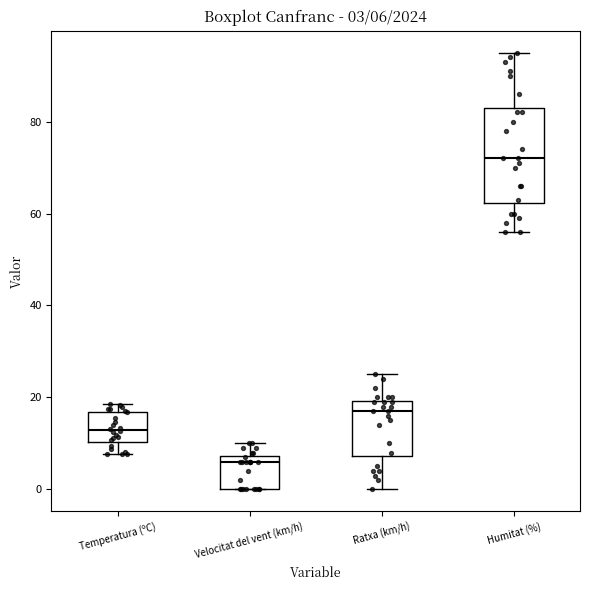

Which box is the tallest, from its lower edge to its upper edge?

Humitat (%)